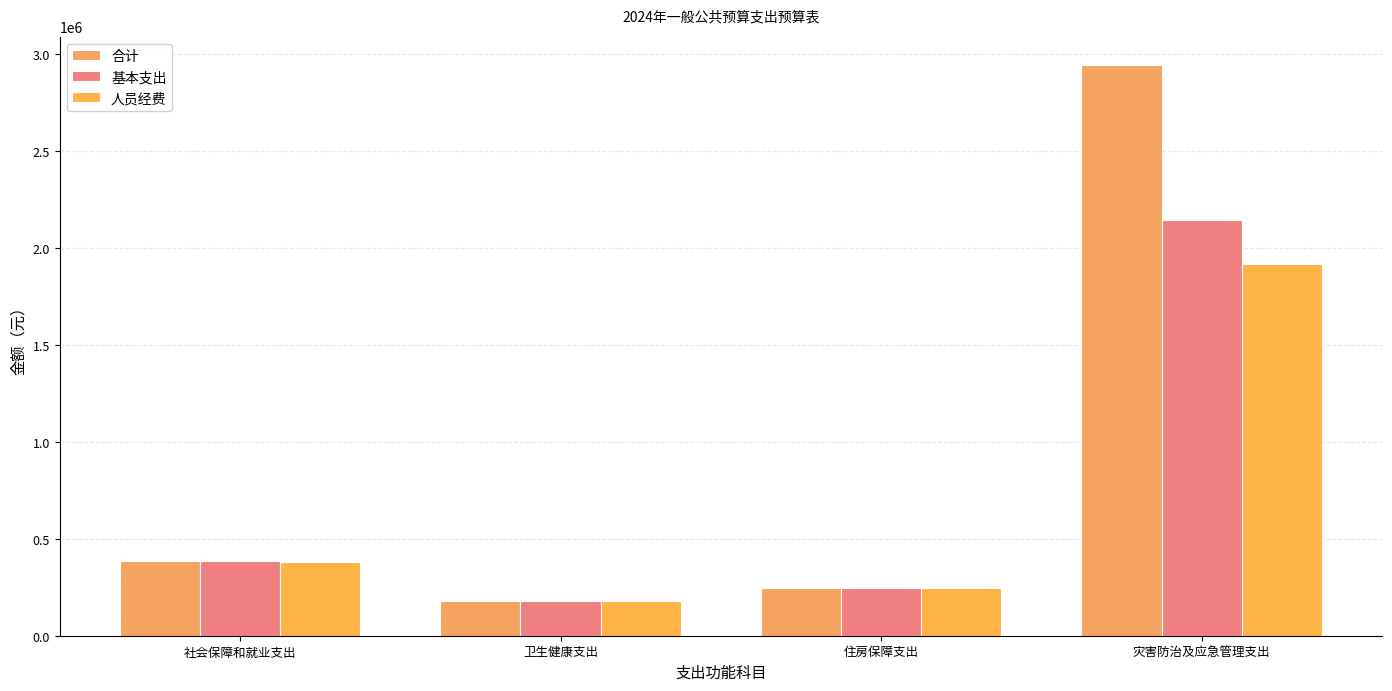

What position from the right is 社会保障和就业支出?

4